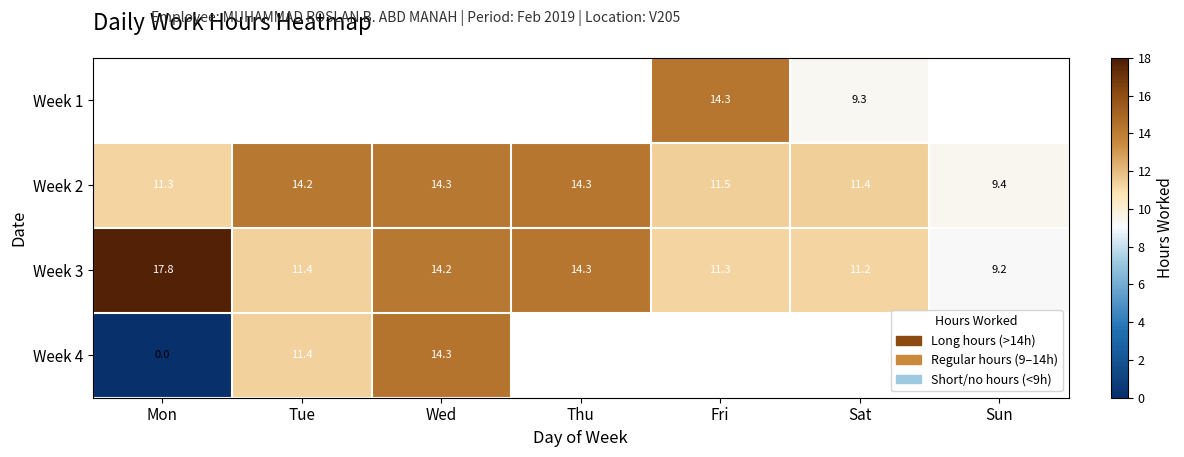

Which category has the highest value in the Week 3 series?

Mon